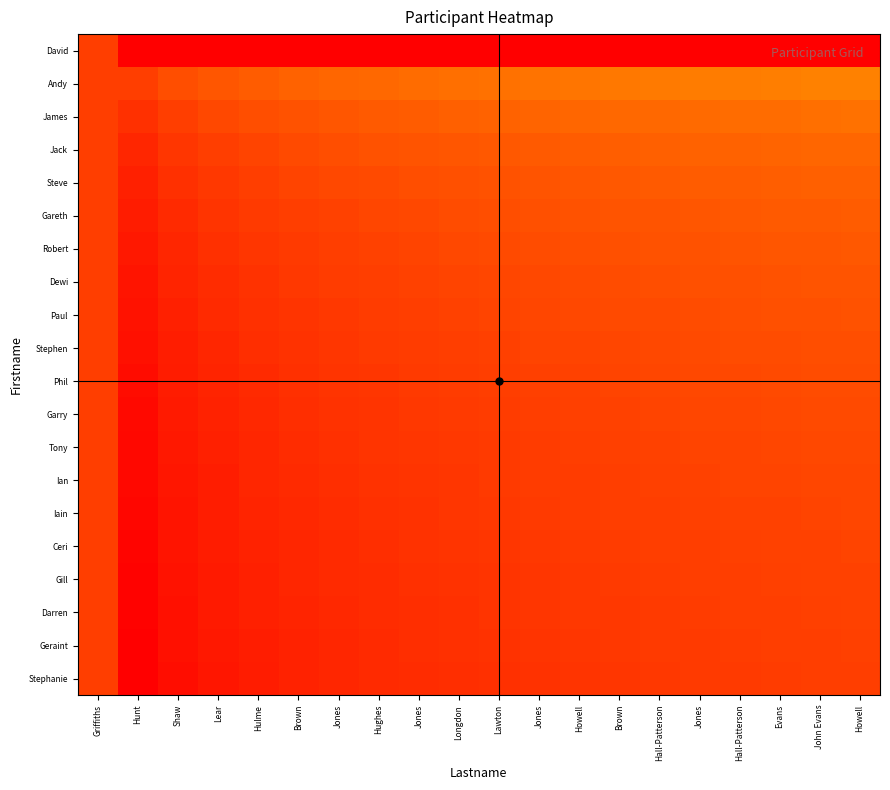

Reading left to right, extract all data points from this chart.

David: Griffiths=0.9	Hunt=0.0	Shaw=0.0	Lear=0.0	Hulme=0.0	Brown=0.0	Jones=0.0	Hughes=0.0	Jones=0.0	Longdon=0.0	Lawton=0.0	Jones=0.0	Howell=0.0	Brown=0.0	Hall-Patterson=0.0	Jones=0.0	Hall-Patterson=0.0	Evans=0.0	John Evans=0.0	Howell=0.0
Andy: Griffiths=0.9	Hunt=0.9	Shaw=0.8	Lear=0.8	Hulme=0.8	Brown=0.8	Jones=0.8	Hughes=0.8	Jones=0.8	Longdon=0.8	Lawton=0.8	Jones=0.8	Howell=0.8	Brown=0.8	Hall-Patterson=0.8	Jones=0.8	Hall-Patterson=0.8	Evans=0.8	John Evans=0.8	Howell=0.8
James: Griffiths=0.9	Hunt=0.9	Shaw=0.9	Lear=0.9	Hulme=0.8	Brown=0.8	Jones=0.8	Hughes=0.8	Jones=0.8	Longdon=0.8	Lawton=0.8	Jones=0.8	Howell=0.8	Brown=0.8	Hall-Patterson=0.8	Jones=0.8	Hall-Patterson=0.8	Evans=0.8	John Evans=0.8	Howell=0.8
Jack: Griffiths=0.9	Hunt=0.9	Shaw=0.9	Lear=0.9	Hulme=0.9	Brown=0.9	Jones=0.8	Hughes=0.8	Jones=0.8	Longdon=0.8	Lawton=0.8	Jones=0.8	Howell=0.8	Brown=0.8	Hall-Patterson=0.8	Jones=0.8	Hall-Patterson=0.8	Evans=0.8	John Evans=0.8	Howell=0.8
Steve: Griffiths=0.9	Hunt=0.9	Shaw=0.9	Lear=0.9	Hulme=0.9	Brown=0.9	Jones=0.9	Hughes=0.9	Jones=0.8	Longdon=0.8	Lawton=0.8	Jones=0.8	Howell=0.8	Brown=0.8	Hall-Patterson=0.8	Jones=0.8	Hall-Patterson=0.8	Evans=0.8	John Evans=0.8	Howell=0.8
Gareth: Griffiths=0.9	Hunt=0.9	Shaw=0.9	Lear=0.9	Hulme=0.9	Brown=0.9	Jones=0.9	Hughes=0.9	Jones=0.9	Longdon=0.9	Lawton=0.8	Jones=0.8	Howell=0.8	Brown=0.8	Hall-Patterson=0.8	Jones=0.8	Hall-Patterson=0.8	Evans=0.8	John Evans=0.8	Howell=0.8
Robert: Griffiths=0.9	Hunt=1.0	Shaw=0.9	Lear=0.9	Hulme=0.9	Brown=0.9	Jones=0.9	Hughes=0.9	Jones=0.9	Longdon=0.9	Lawton=0.9	Jones=0.8	Howell=0.8	Brown=0.8	Hall-Patterson=0.8	Jones=0.8	Hall-Patterson=0.8	Evans=0.8	John Evans=0.8	Howell=0.8
Dewi: Griffiths=0.9	Hunt=1.0	Shaw=0.9	Lear=0.9	Hulme=0.9	Brown=0.9	Jones=0.9	Hughes=0.9	Jones=0.9	Longdon=0.9	Lawton=0.9	Jones=0.9	Howell=0.9	Brown=0.8	Hall-Patterson=0.8	Jones=0.8	Hall-Patterson=0.8	Evans=0.8	John Evans=0.8	Howell=0.8
Paul: Griffiths=0.9	Hunt=1.0	Shaw=0.9	Lear=0.9	Hulme=0.9	Brown=0.9	Jones=0.9	Hughes=0.9	Jones=0.9	Longdon=0.9	Lawton=0.9	Jones=0.9	Howell=0.9	Brown=0.9	Hall-Patterson=0.9	Jones=0.8	Hall-Patterson=0.8	Evans=0.8	John Evans=0.8	Howell=0.8
Stephen: Griffiths=0.9	Hunt=1.0	Shaw=0.9	Lear=0.9	Hulme=0.9	Brown=0.9	Jones=0.9	Hughes=0.9	Jones=0.9	Longdon=0.9	Lawton=0.9	Jones=0.9	Howell=0.9	Brown=0.9	Hall-Patterson=0.9	Jones=0.9	Hall-Patterson=0.9	Evans=0.8	John Evans=0.8	Howell=0.8
Phil: Griffiths=0.9	Hunt=1.0	Shaw=0.9	Lear=0.9	Hulme=0.9	Brown=0.9	Jones=0.9	Hughes=0.9	Jones=0.9	Longdon=0.9	Lawton=0.9	Jones=0.9	Howell=0.9	Brown=0.9	Hall-Patterson=0.9	Jones=0.9	Hall-Patterson=0.9	Evans=0.9	John Evans=0.9	Howell=0.8
Garry: Griffiths=0.9	Hunt=1.0	Shaw=0.9	Lear=0.9	Hulme=0.9	Brown=0.9	Jones=0.9	Hughes=0.9	Jones=0.9	Longdon=0.9	Lawton=0.9	Jones=0.9	Howell=0.9	Brown=0.9	Hall-Patterson=0.9	Jones=0.9	Hall-Patterson=0.9	Evans=0.9	John Evans=0.9	Howell=0.9
Tony: Griffiths=0.9	Hunt=1.0	Shaw=1.0	Lear=0.9	Hulme=0.9	Brown=0.9	Jones=0.9	Hughes=0.9	Jones=0.9	Longdon=0.9	Lawton=0.9	Jones=0.9	Howell=0.9	Brown=0.9	Hall-Patterson=0.9	Jones=0.9	Hall-Patterson=0.9	Evans=0.9	John Evans=0.9	Howell=0.9
Ian: Griffiths=0.9	Hunt=1.0	Shaw=1.0	Lear=0.9	Hulme=0.9	Brown=0.9	Jones=0.9	Hughes=0.9	Jones=0.9	Longdon=0.9	Lawton=0.9	Jones=0.9	Howell=0.9	Brown=0.9	Hall-Patterson=0.9	Jones=0.9	Hall-Patterson=0.9	Evans=0.9	John Evans=0.9	Howell=0.9
Iain: Griffiths=0.9	Hunt=1.0	Shaw=1.0	Lear=0.9	Hulme=0.9	Brown=0.9	Jones=0.9	Hughes=0.9	Jones=0.9	Longdon=0.9	Lawton=0.9	Jones=0.9	Howell=0.9	Brown=0.9	Hall-Patterson=0.9	Jones=0.9	Hall-Patterson=0.9	Evans=0.9	John Evans=0.9	Howell=0.9
Ceri: Griffiths=0.9	Hunt=1.0	Shaw=1.0	Lear=0.9	Hulme=0.9	Brown=0.9	Jones=0.9	Hughes=0.9	Jones=0.9	Longdon=0.9	Lawton=0.9	Jones=0.9	Howell=0.9	Brown=0.9	Hall-Patterson=0.9	Jones=0.9	Hall-Patterson=0.9	Evans=0.9	John Evans=0.9	Howell=0.9
Gill: Griffiths=0.9	Hunt=1.0	Shaw=1.0	Lear=0.9	Hulme=0.9	Brown=0.9	Jones=0.9	Hughes=0.9	Jones=0.9	Longdon=0.9	Lawton=0.9	Jones=0.9	Howell=0.9	Brown=0.9	Hall-Patterson=0.9	Jones=0.9	Hall-Patterson=0.9	Evans=0.9	John Evans=0.9	Howell=0.9
Darren: Griffiths=0.9	Hunt=1.0	Shaw=1.0	Lear=0.9	Hulme=0.9	Brown=0.9	Jones=0.9	Hughes=0.9	Jones=0.9	Longdon=0.9	Lawton=0.9	Jones=0.9	Howell=0.9	Brown=0.9	Hall-Patterson=0.9	Jones=0.9	Hall-Patterson=0.9	Evans=0.9	John Evans=0.9	Howell=0.9
Geraint: Griffiths=0.9	Hunt=1.0	Shaw=1.0	Lear=1.0	Hulme=0.9	Brown=0.9	Jones=0.9	Hughes=0.9	Jones=0.9	Longdon=0.9	Lawton=0.9	Jones=0.9	Howell=0.9	Brown=0.9	Hall-Patterson=0.9	Jones=0.9	Hall-Patterson=0.9	Evans=0.9	John Evans=0.9	Howell=0.9
Stephanie: Griffiths=0.9	Hunt=1.0	Shaw=1.0	Lear=1.0	Hulme=0.9	Brown=0.9	Jones=0.9	Hughes=0.9	Jones=0.9	Longdon=0.9	Lawton=0.9	Jones=0.9	Howell=0.9	Brown=0.9	Hall-Patterson=0.9	Jones=0.9	Hall-Patterson=0.9	Evans=0.9	John Evans=0.9	Howell=0.9